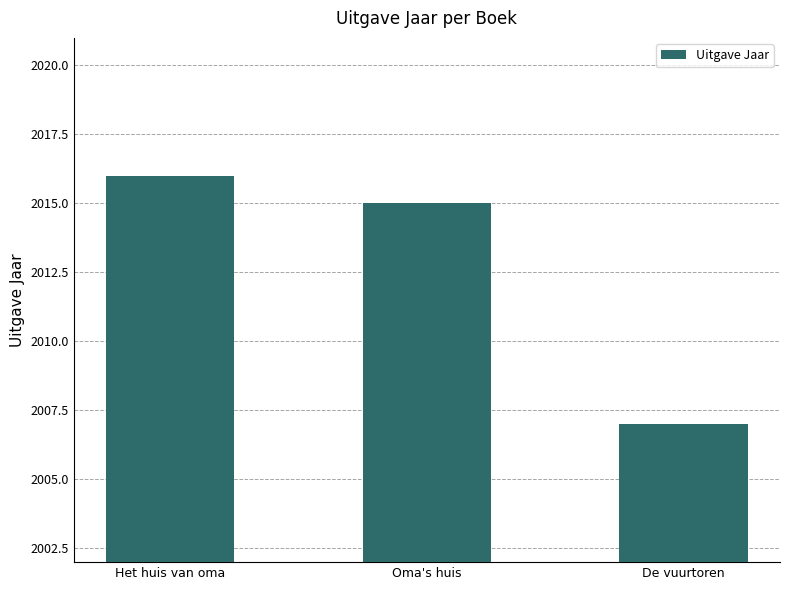

Which label corresponds to the largest value in the chart?

Het huis van oma